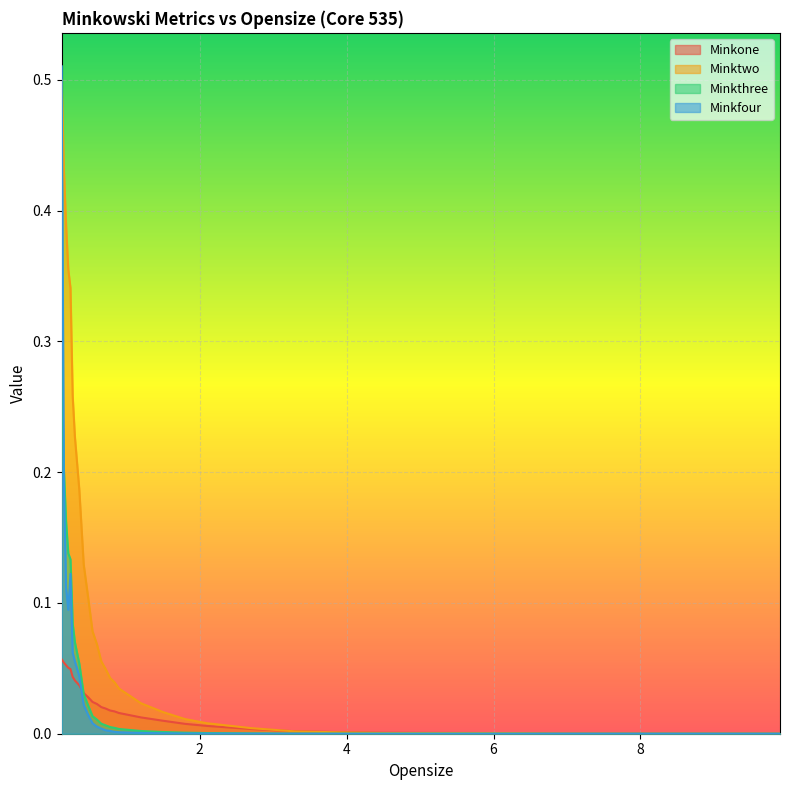

What position from the right is 0.15?

33